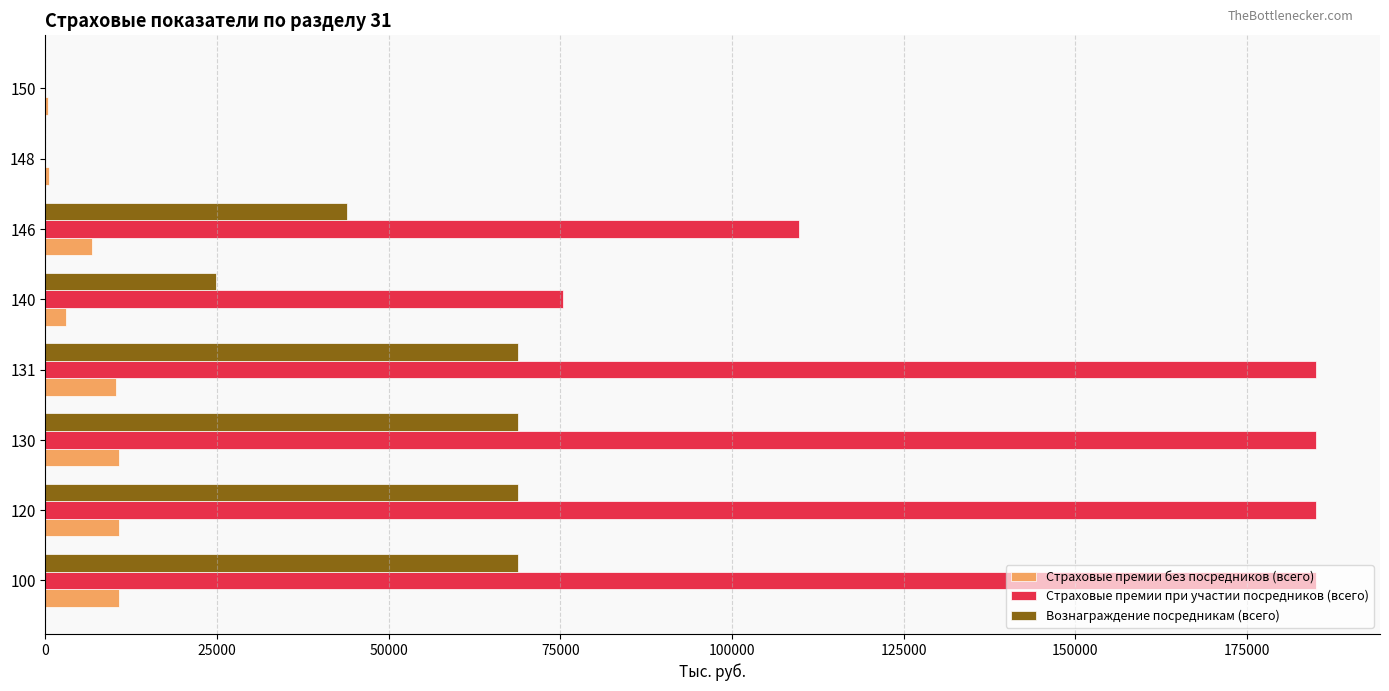

What is the sum of all Страховые премии при участии посредников (всего) values?

925542.0